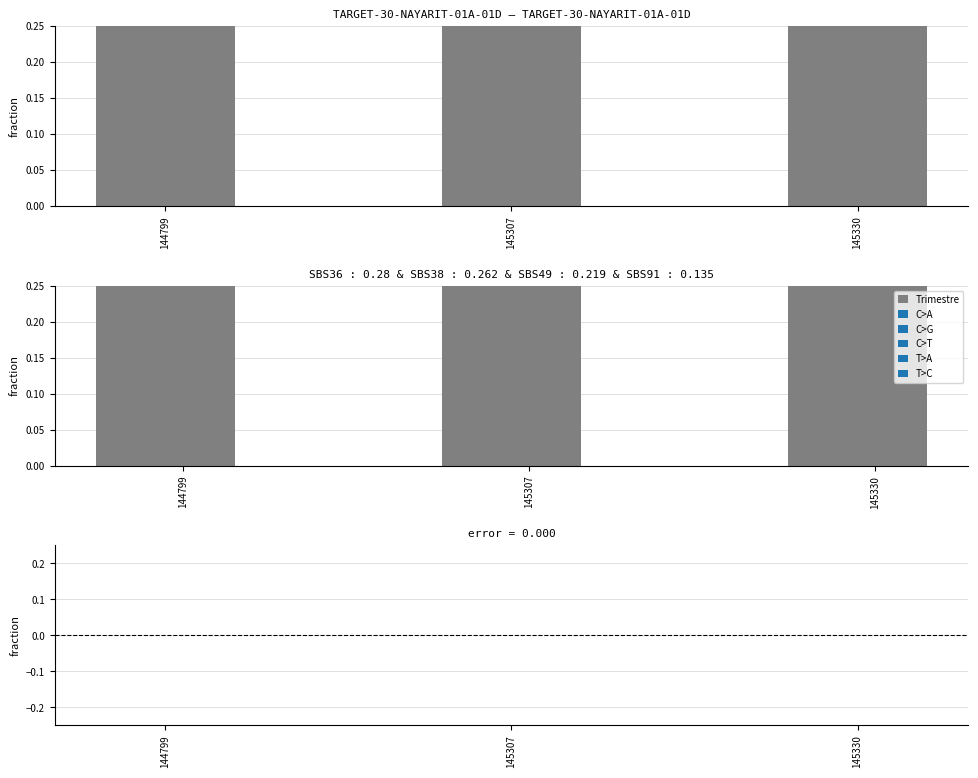

What is the difference between the highest and lowest values at 144799?

1